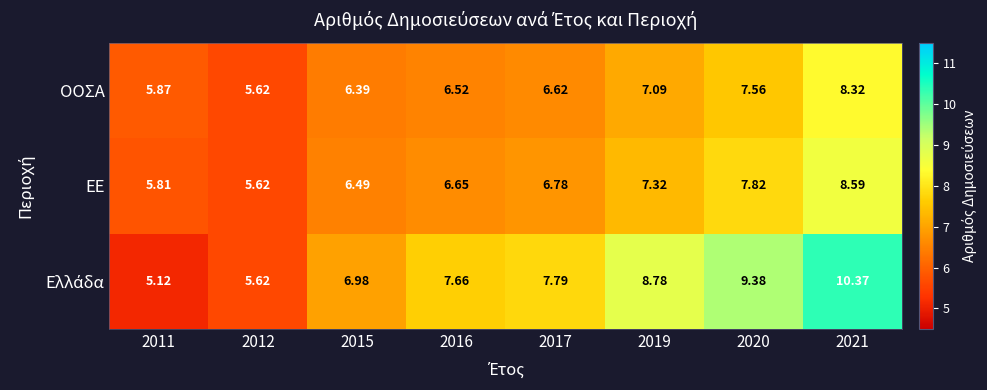

Is the value of ΟΟΣΑ at 2015 greater than the value of ΕΕ at 2017?

No